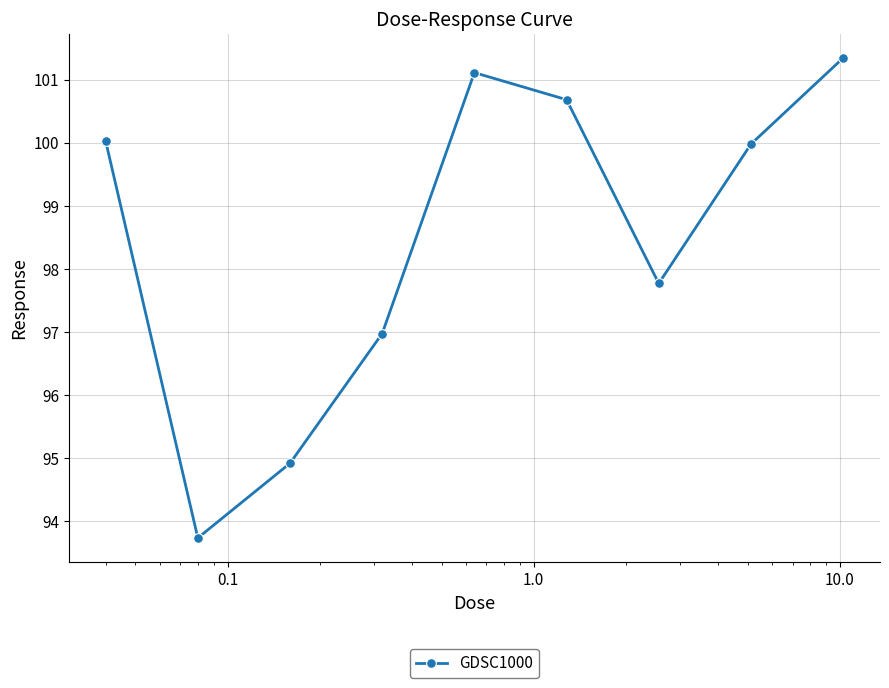

Is this an area chart (filled region under the line)?

No